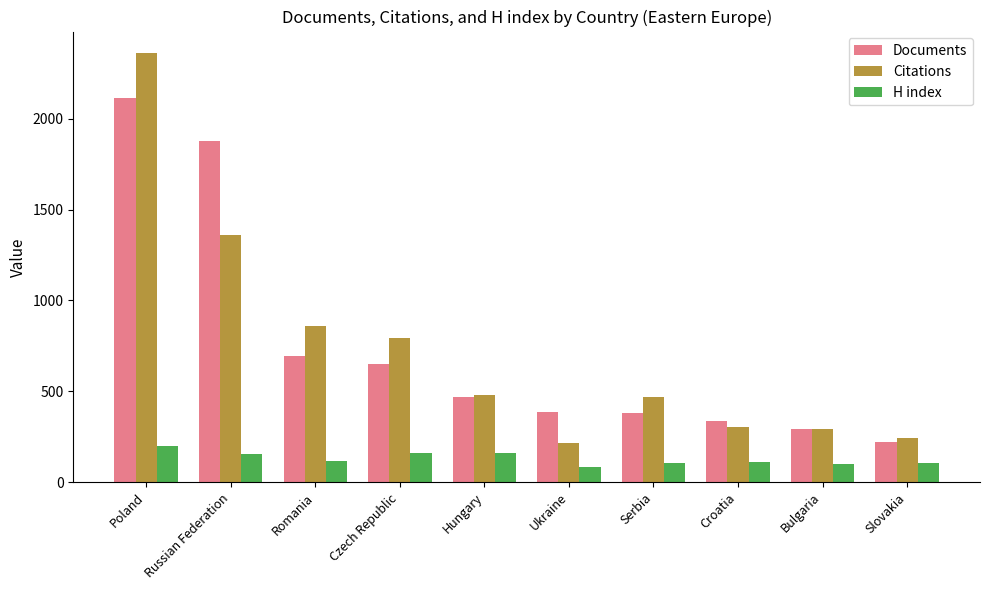

What value does the H index series have at Bulgaria, to the nearest 50?

100